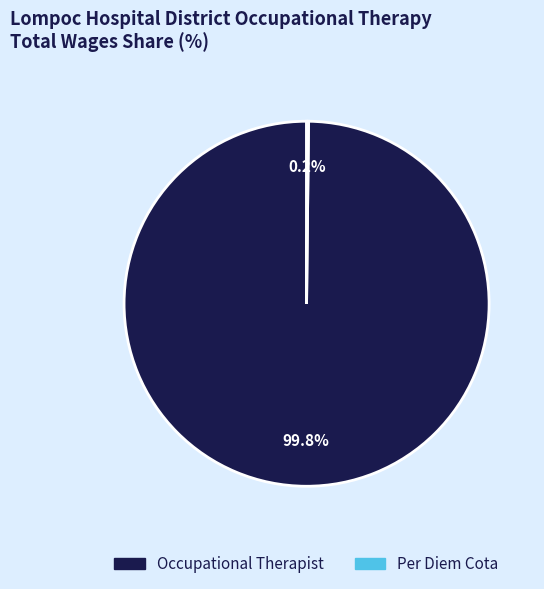

Which slice is the largest?

Occupational Therapist